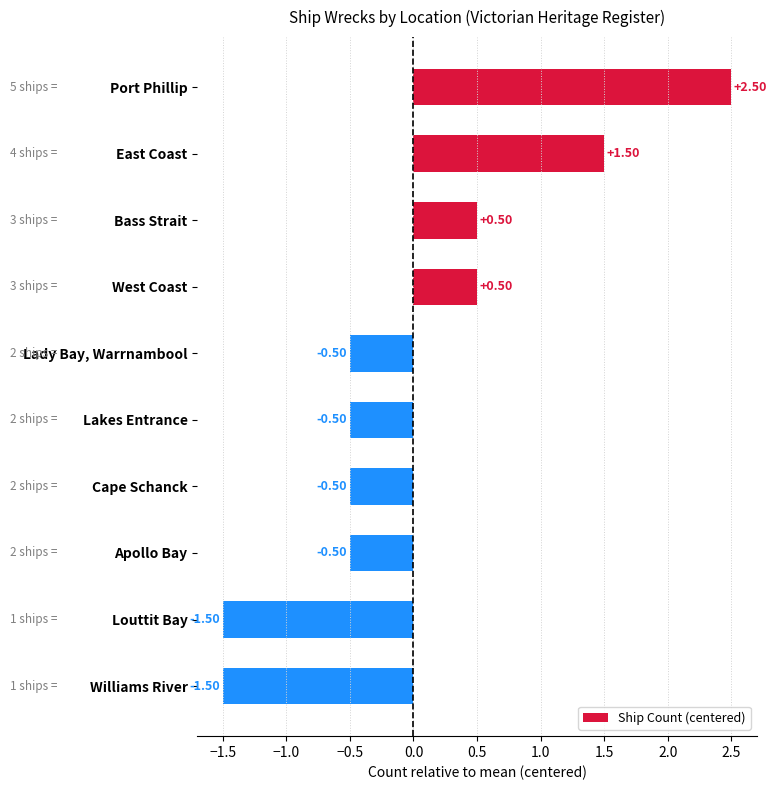

What is the label of the 6th bar from the top?

Lakes Entrance